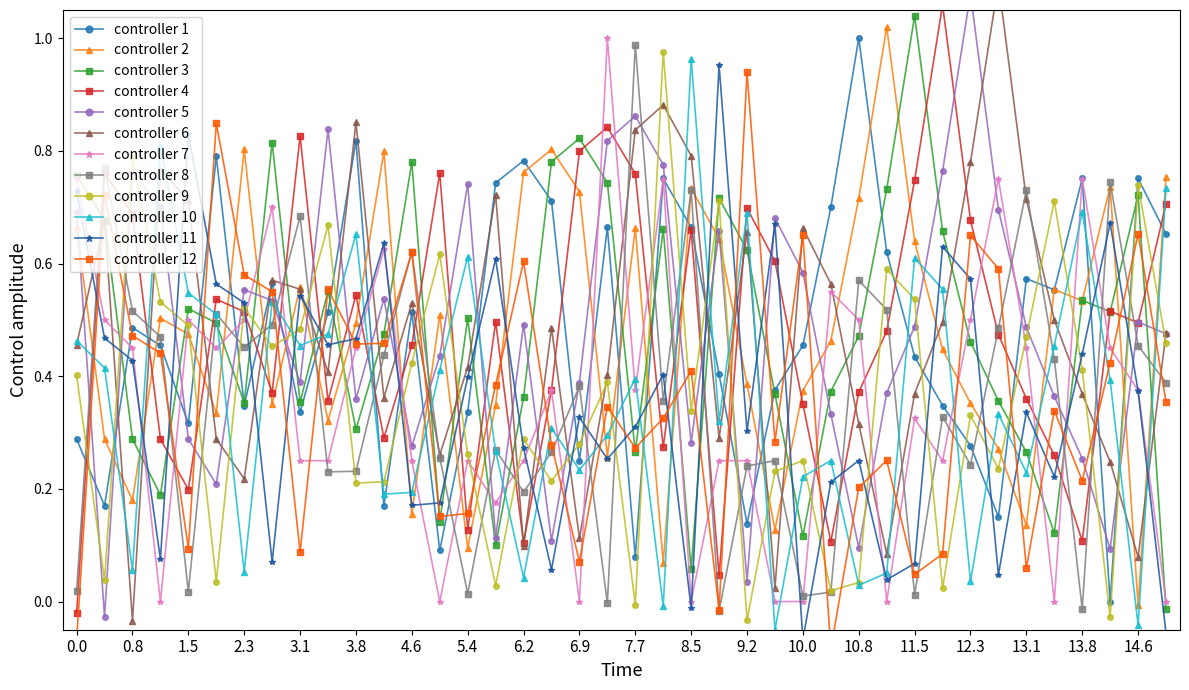

How many interior local peaks (higher than both neighbors) does the data have?

12